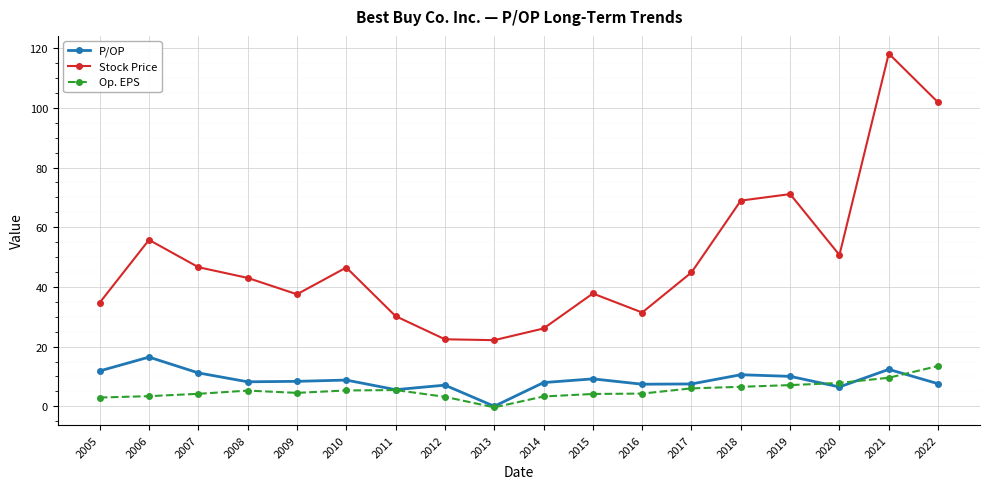

Does the chart have visible grid lines?

Yes